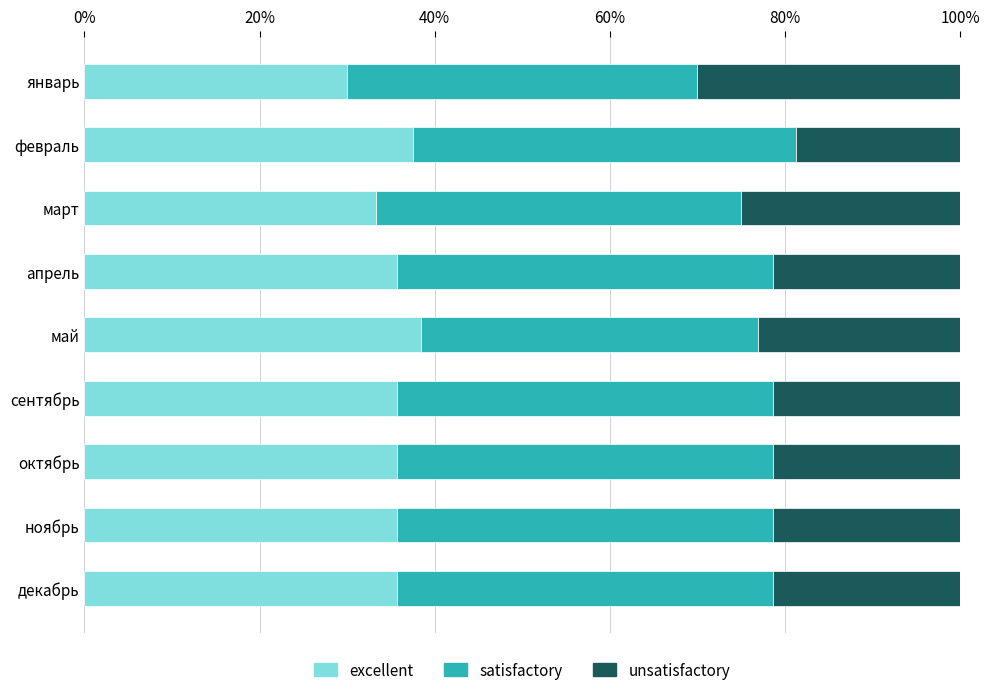

What is the total value across all series at октябрь?

100.0